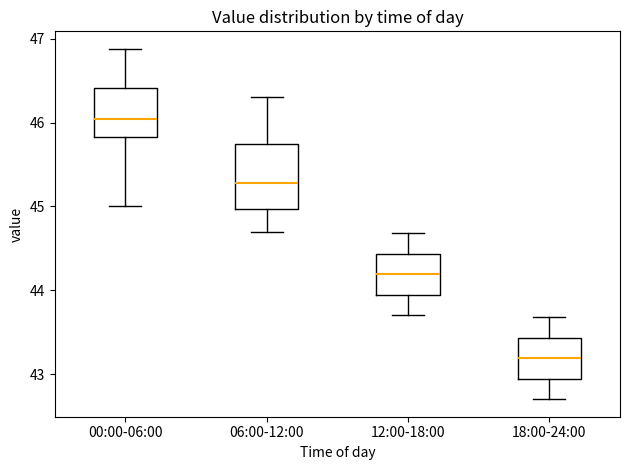

Which box has the lowest median line?

18:00-24:00